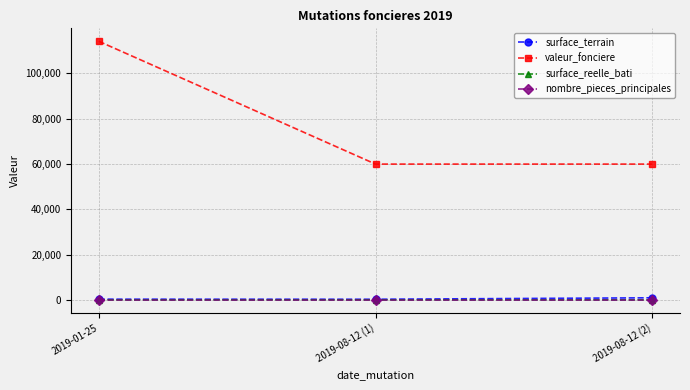

How many nombre_pieces_principales values are between 3 and 4?

3